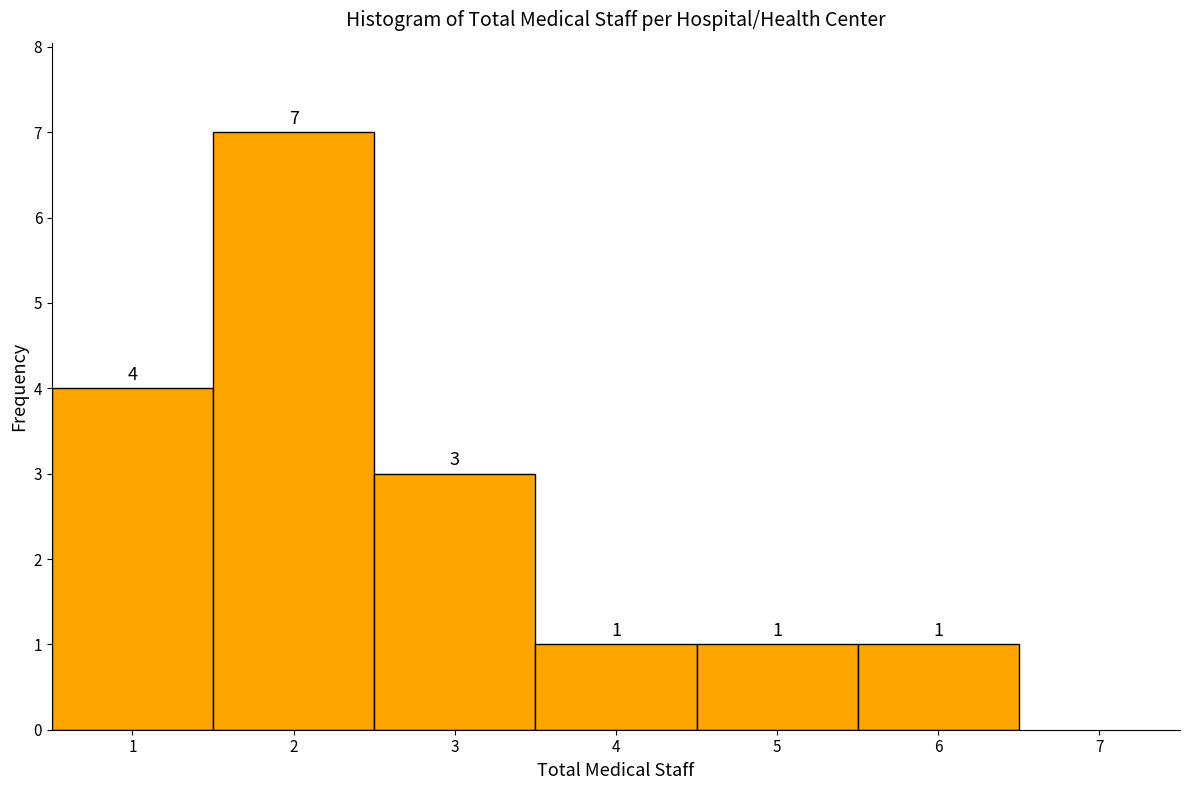

Reading left to right, list every bar in this chart as the range it spans on the x-axis followed by its height.

0.5 to 1.5: 4
1.5 to 2.5: 7
2.5 to 3.5: 3
3.5 to 4.5: 1
4.5 to 5.5: 1
5.5 to 6.5: 1